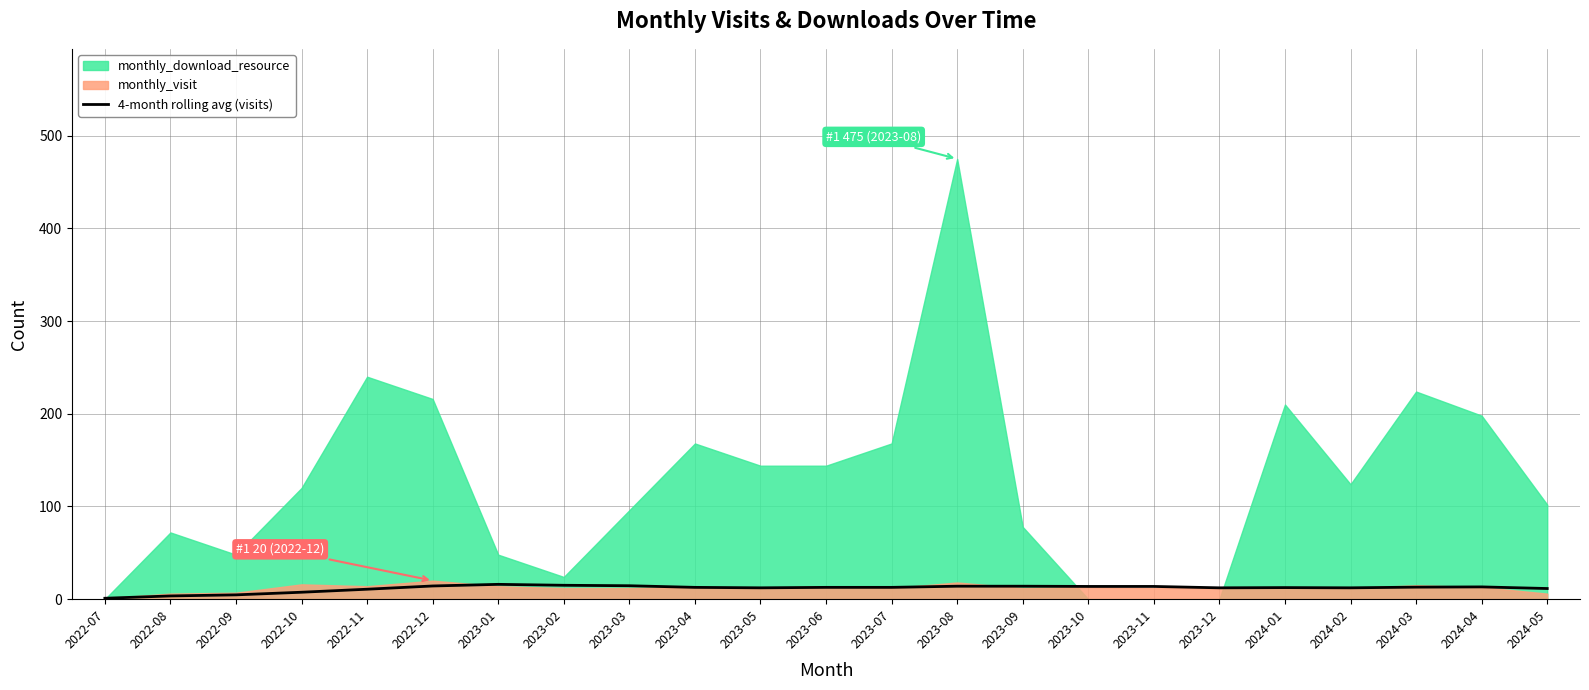

How many interior local valleys (lower than both neighbors) does the data have?

3